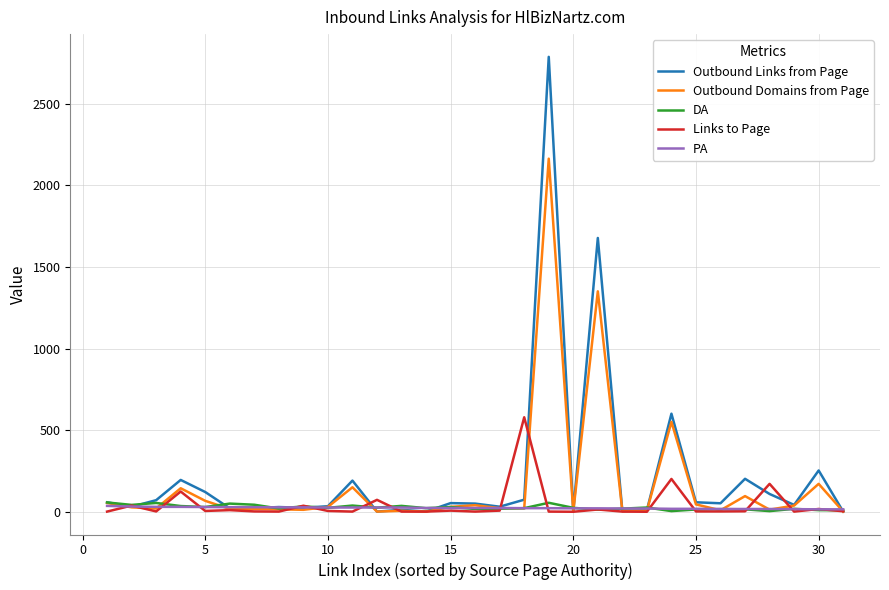

What is the average value of the Outbound Links from Page series?

220